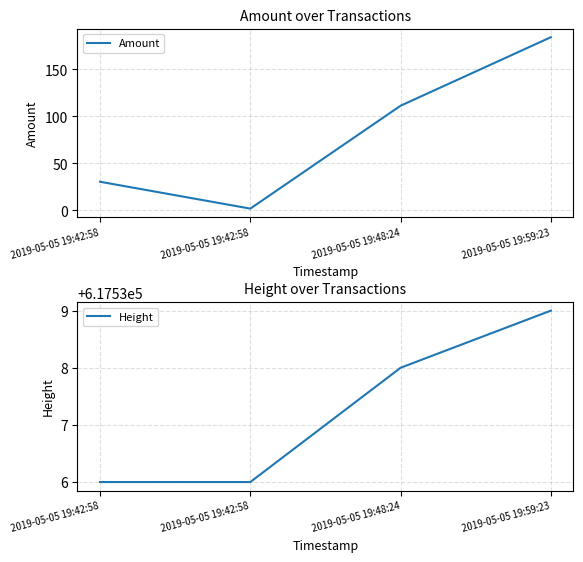

Where is Amount nearest to the value 93?

2019-05-05 19:48:24